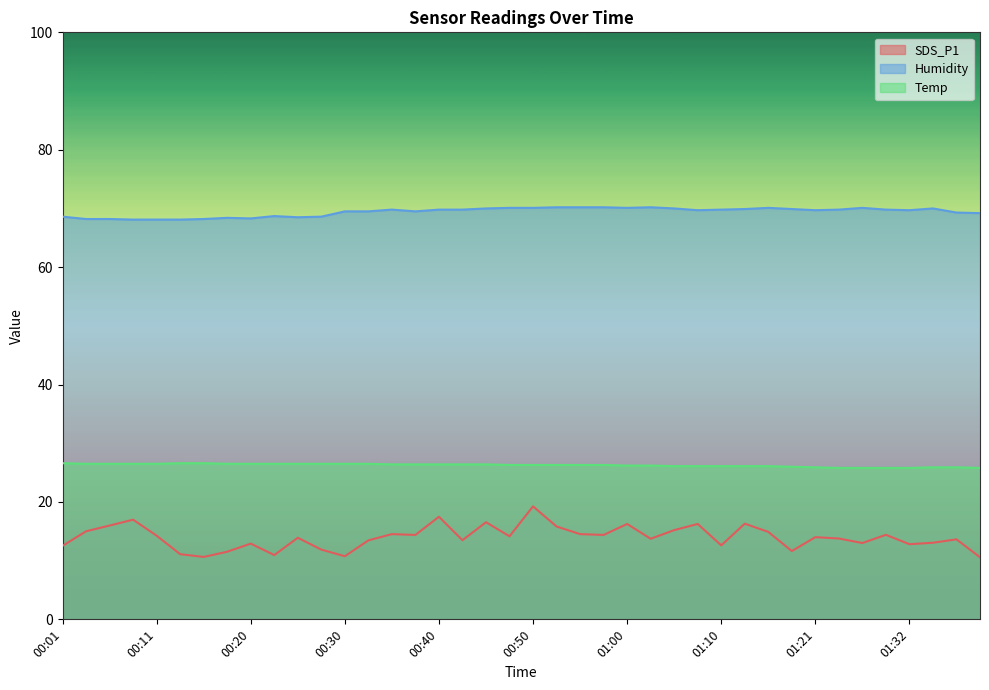

Which has a higher value, 01:29 or 01:21?

01:29